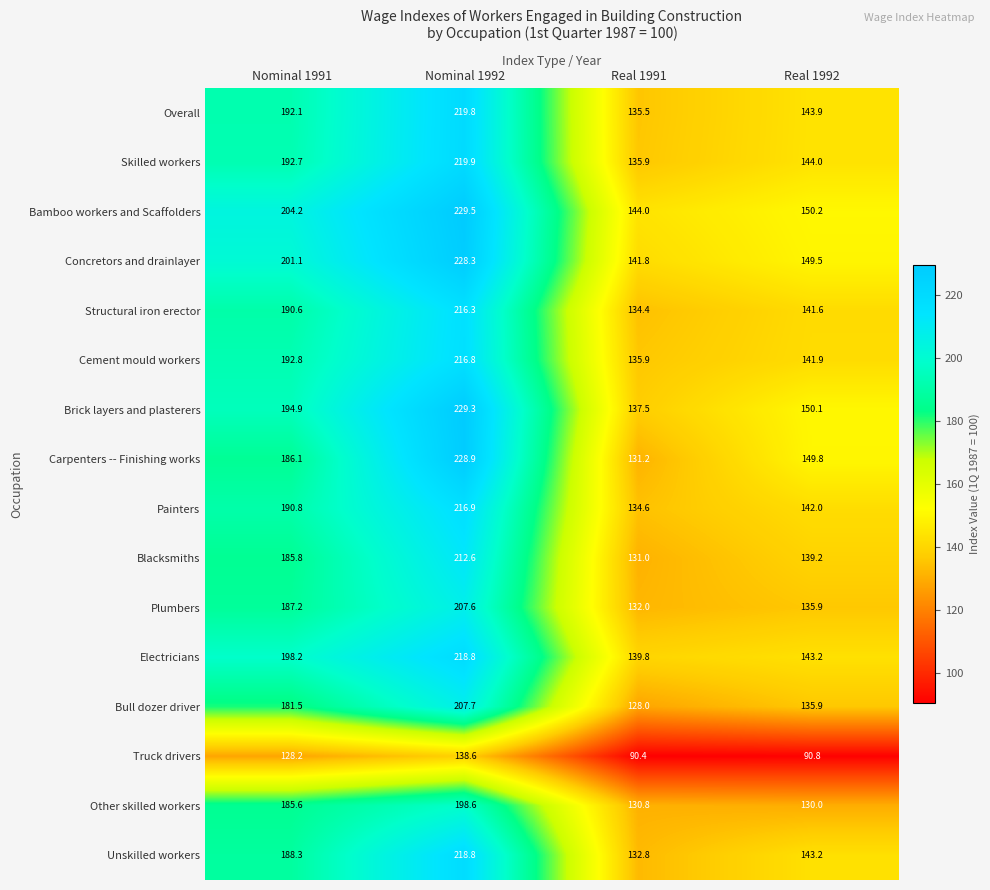

How many distinct data groups are displayed?

16